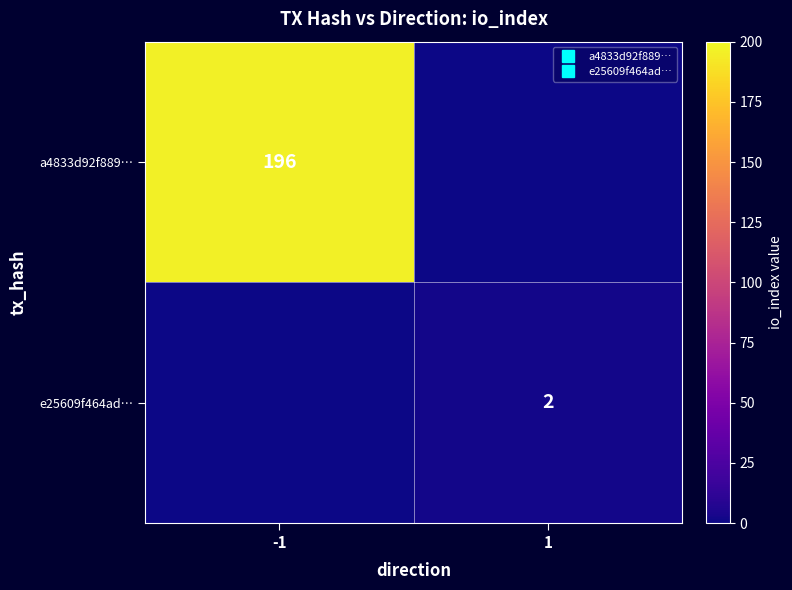

Between -1 and 1, which series saw the biggest shift?

a4833d92f889…